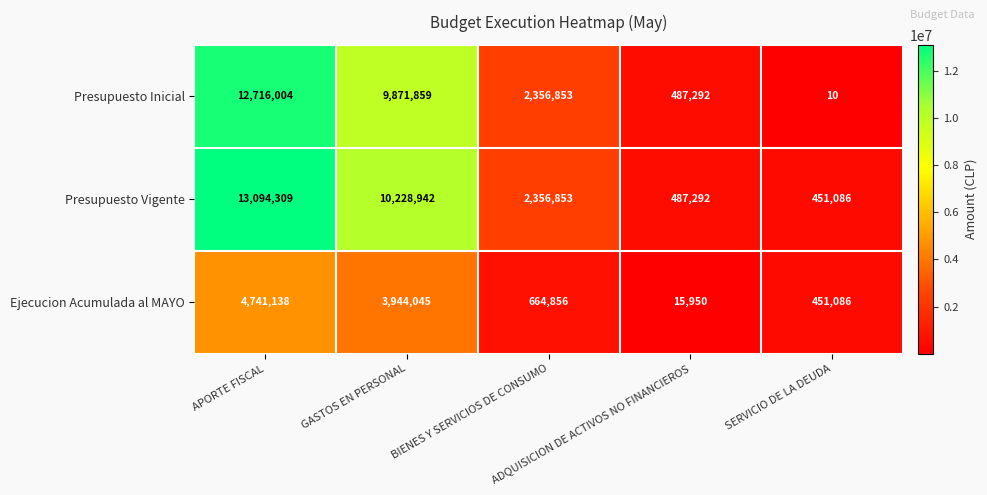

Which series has the widest spread of values?

Presupuesto Inicial